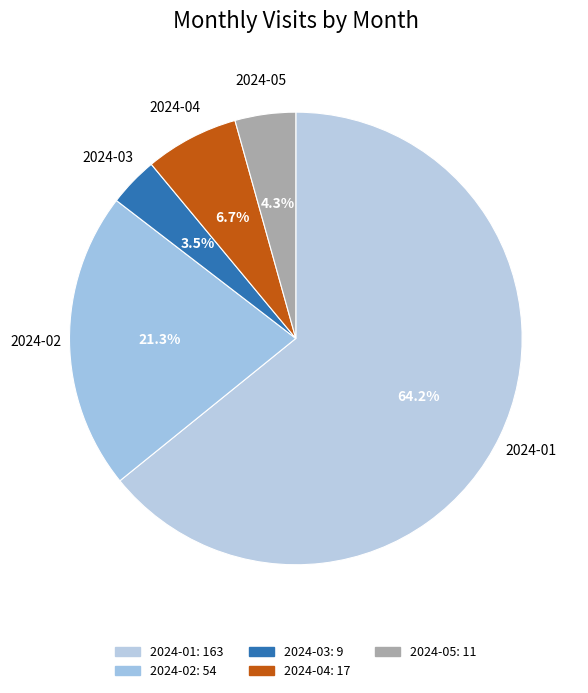

True or false: 2024-01 accounts for 64% of the total.

True